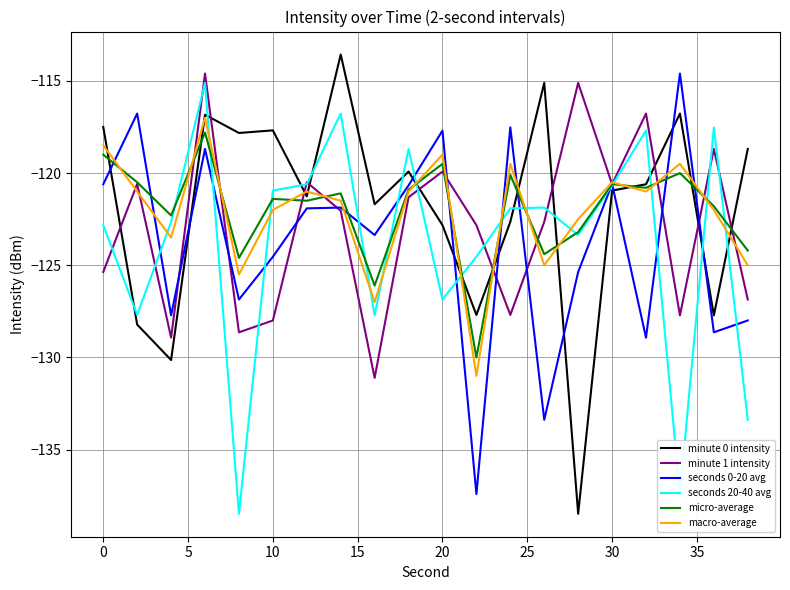

Which series has the largest range (max minus min)?

minute 0 intensity